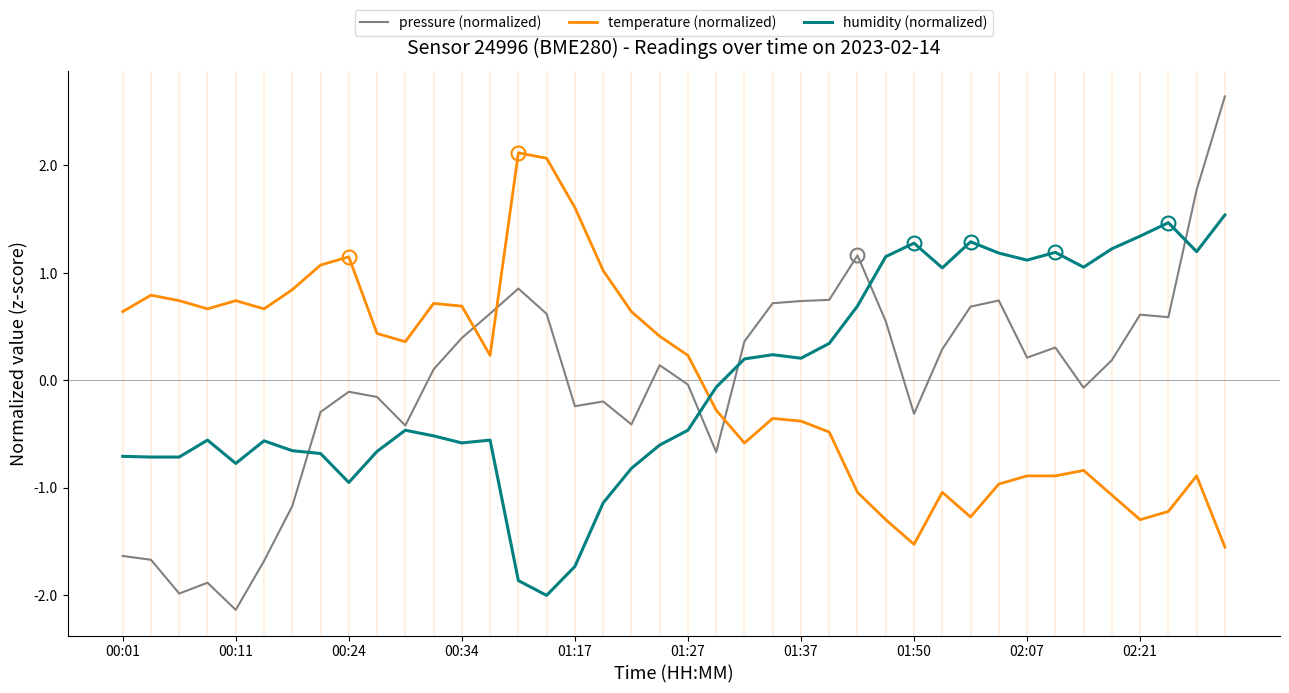

What is the difference between the maximum and second lowest values in the pressure (normalized) series?

4.6